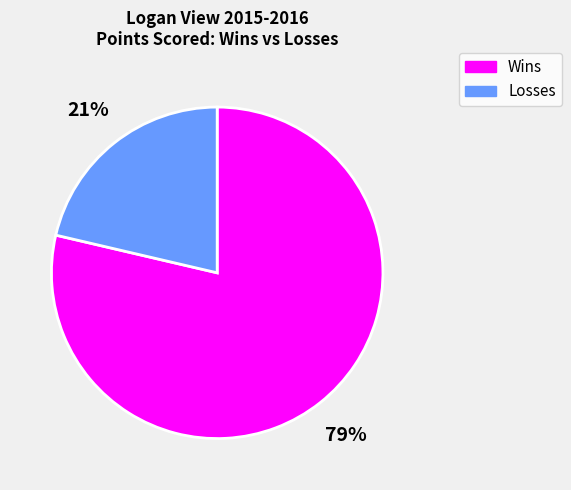

To the nearest percent, what is the average slice percentage?

50%